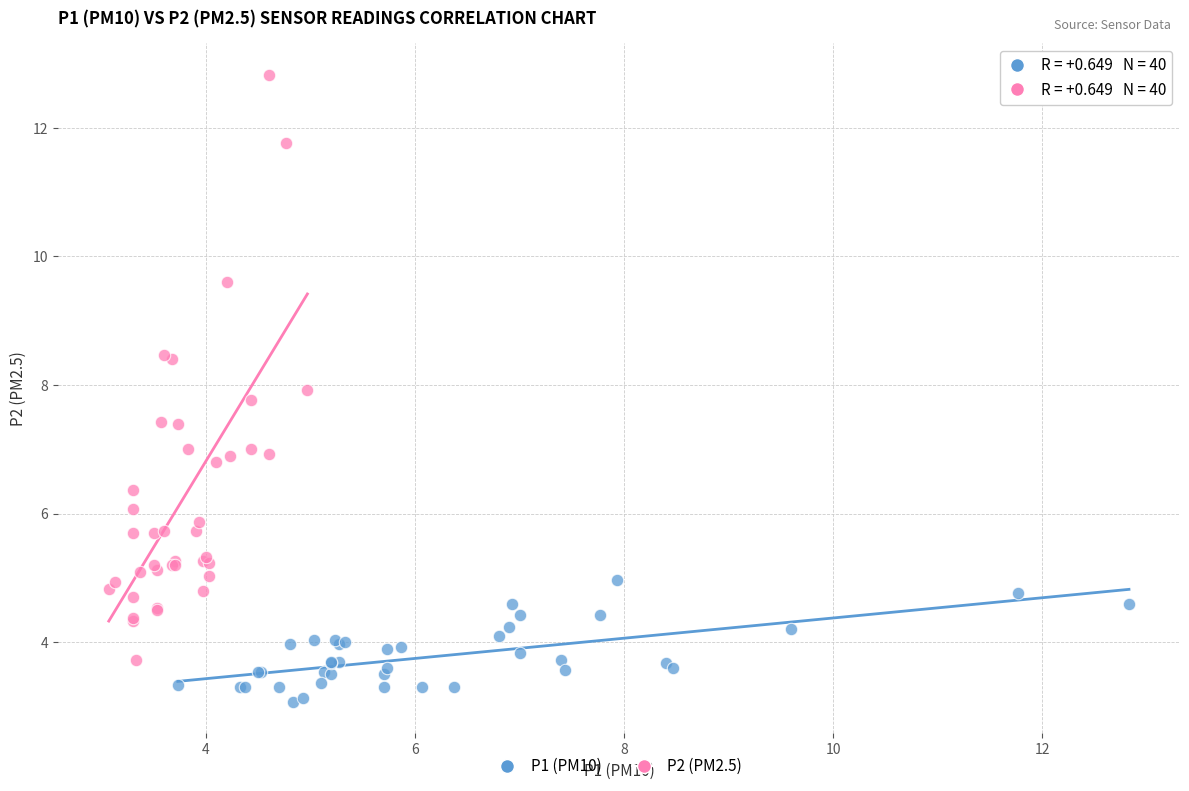

Which series reaches the maximum Y coordinate?

P2 (PM2.5)